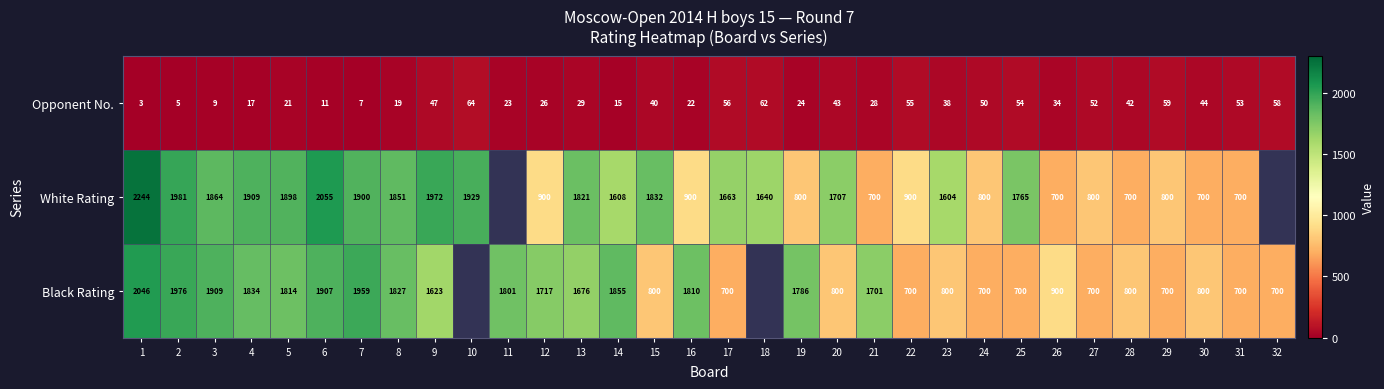

True or false: Black Rating has a value of 184.6 at 20.

False